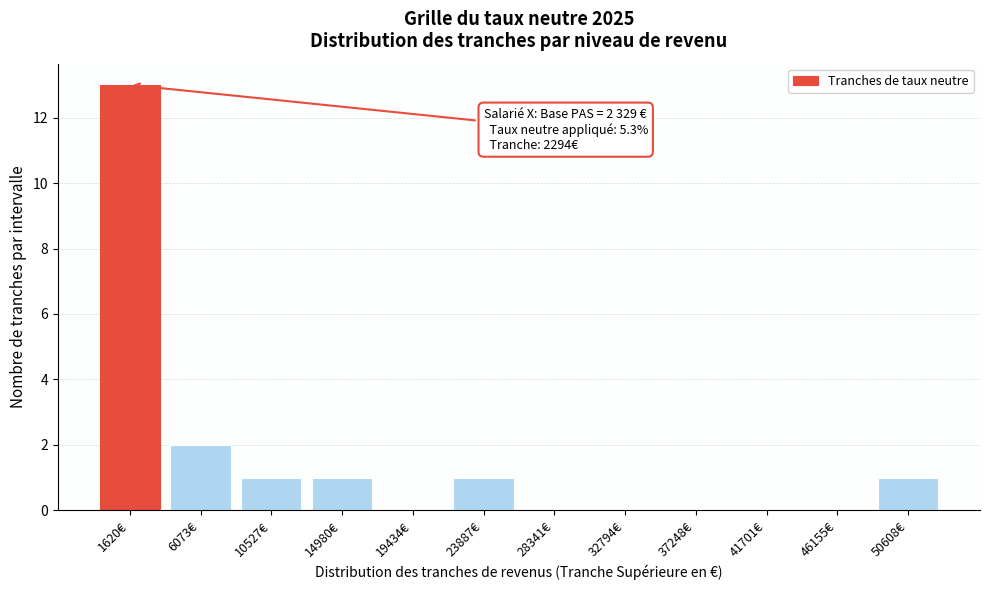

Reading left to right, transcribe all the data shown in this chart.

1620€=13	6073€=2	10527€=1	14980€=1	19434€=0	23887€=1	28341€=0	32794€=0	37248€=0	41701€=0	46155€=0	50608€=1